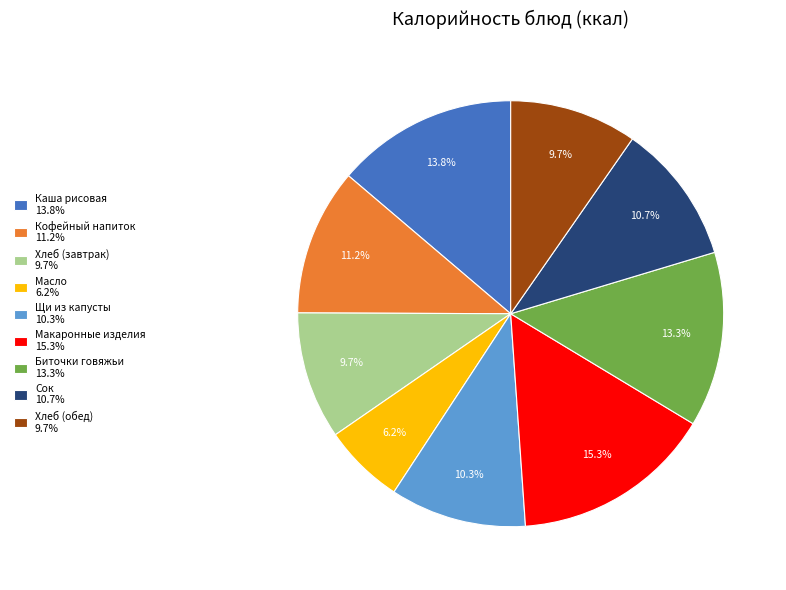

What percentage is NOT represented by Сок 10.7%?

89.3%